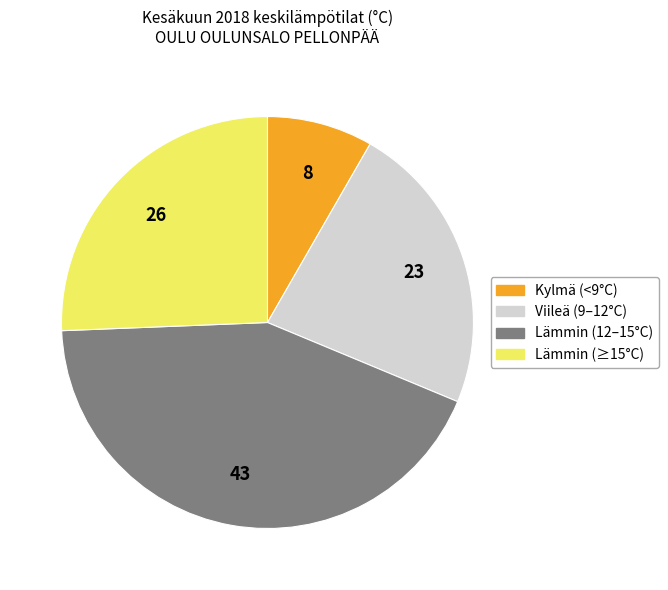

Between Viileä (9–12°C) and Lämmin (≥15°C), which is larger?

Lämmin (≥15°C)